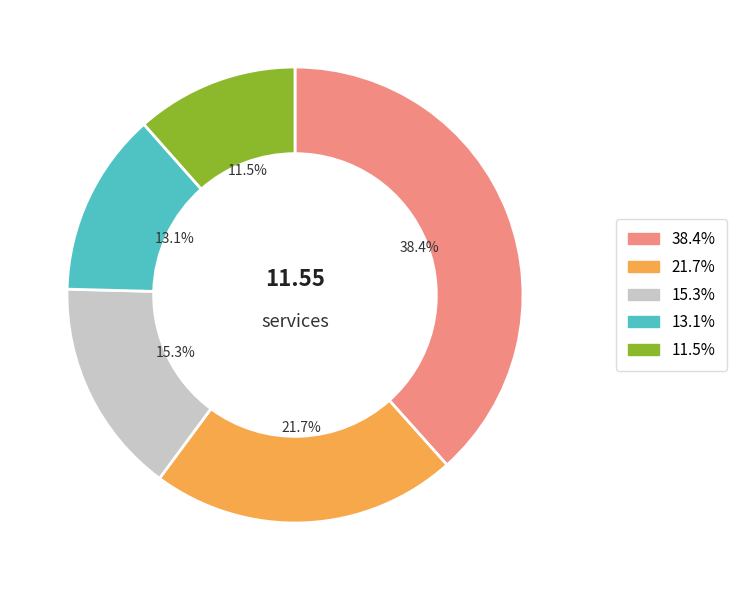

Does any single category account for the majority?

No